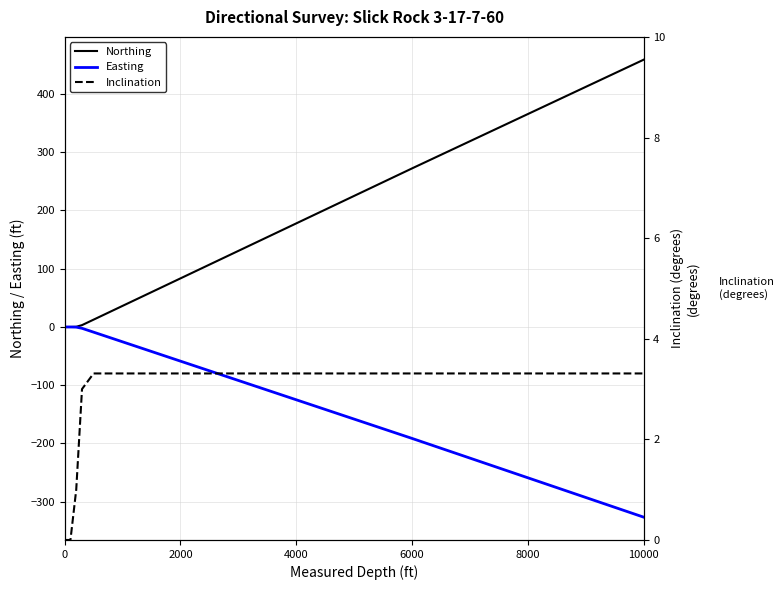

True or false: Inclination has a value of 1.5 at 21.

False